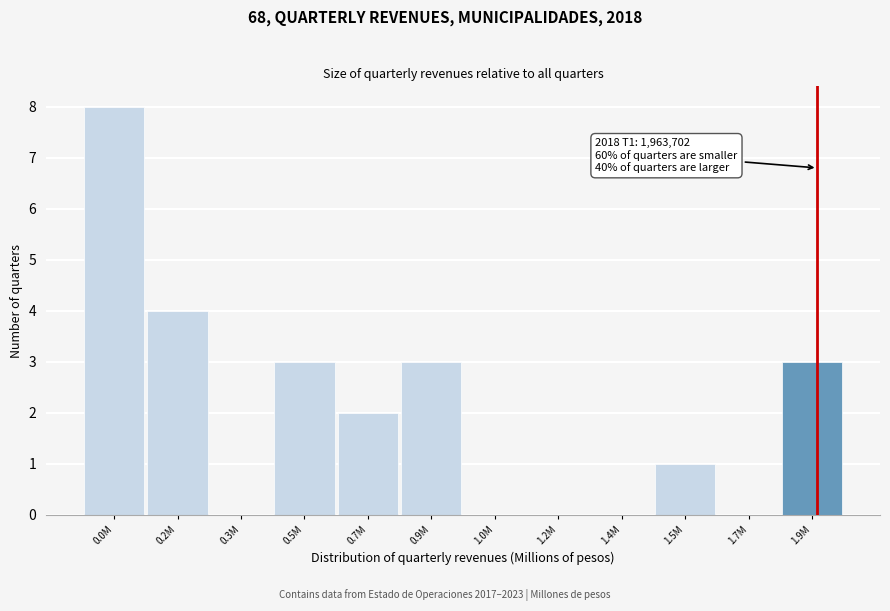

Reading left to right, list all the values displayed in this chart.

0.0M=8	0.2M=4	0.3M=0	0.5M=3	0.7M=2	0.9M=3	1.0M=0	1.2M=0	1.4M=0	1.5M=1	1.7M=0	1.9M=3